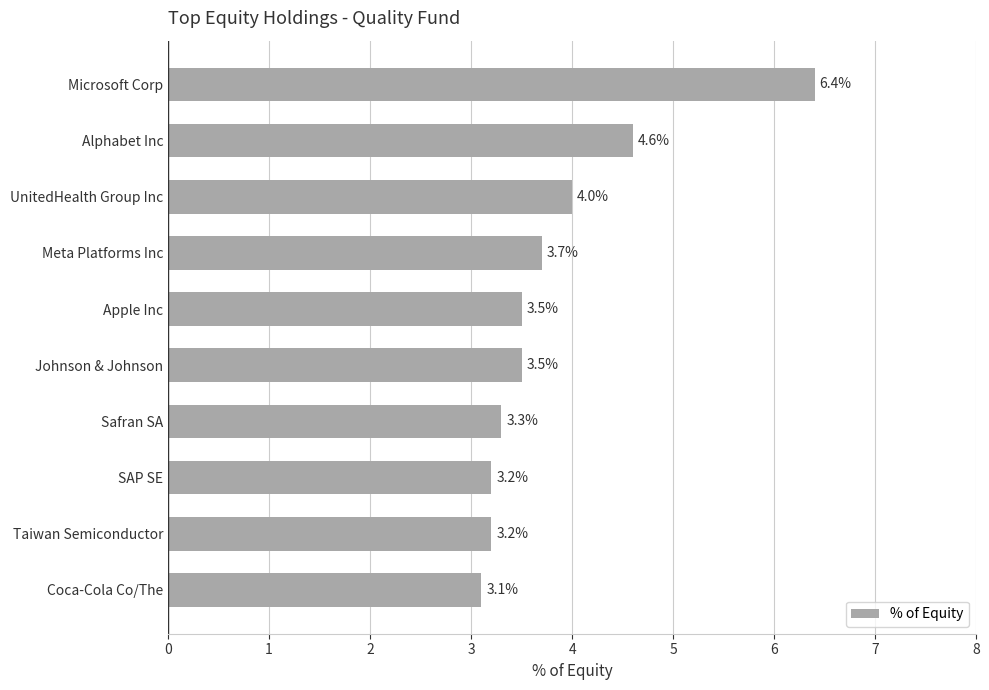

What is the greatest value displayed?

6.4